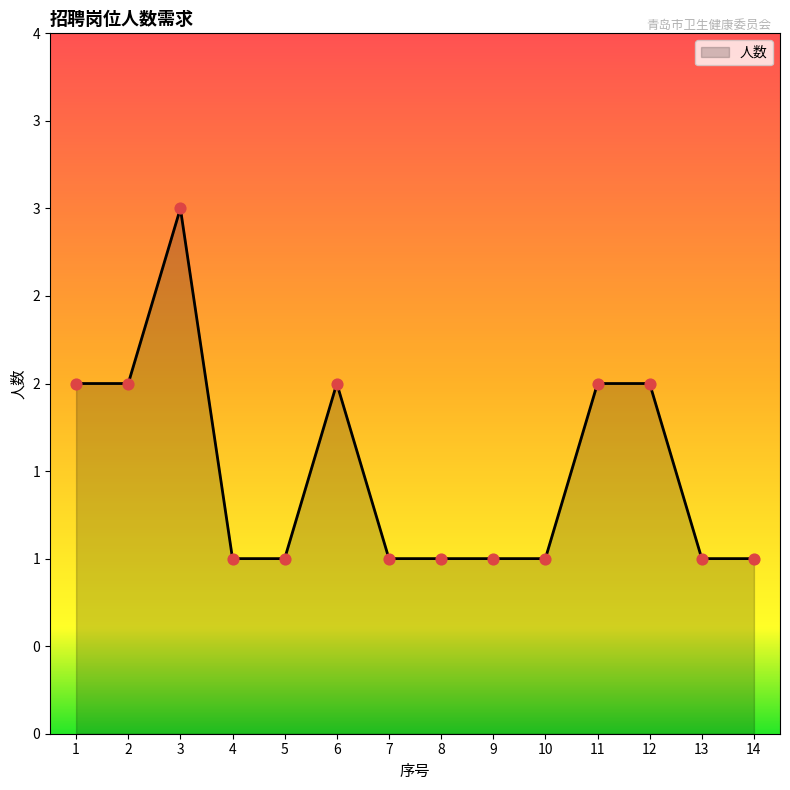

Approximately how many times larger is the value at 6 compared to 9?

2.0